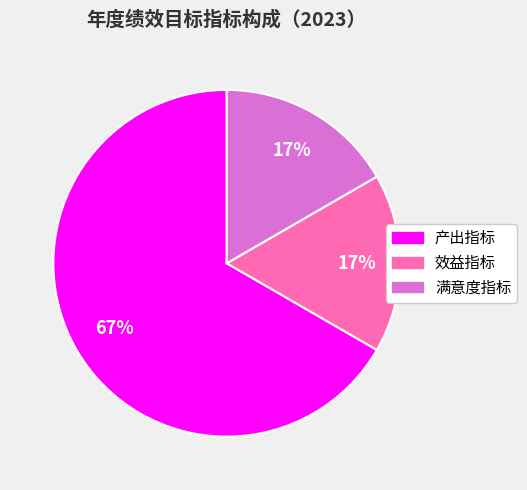

To the nearest percent, what is the average slice percentage?

33%